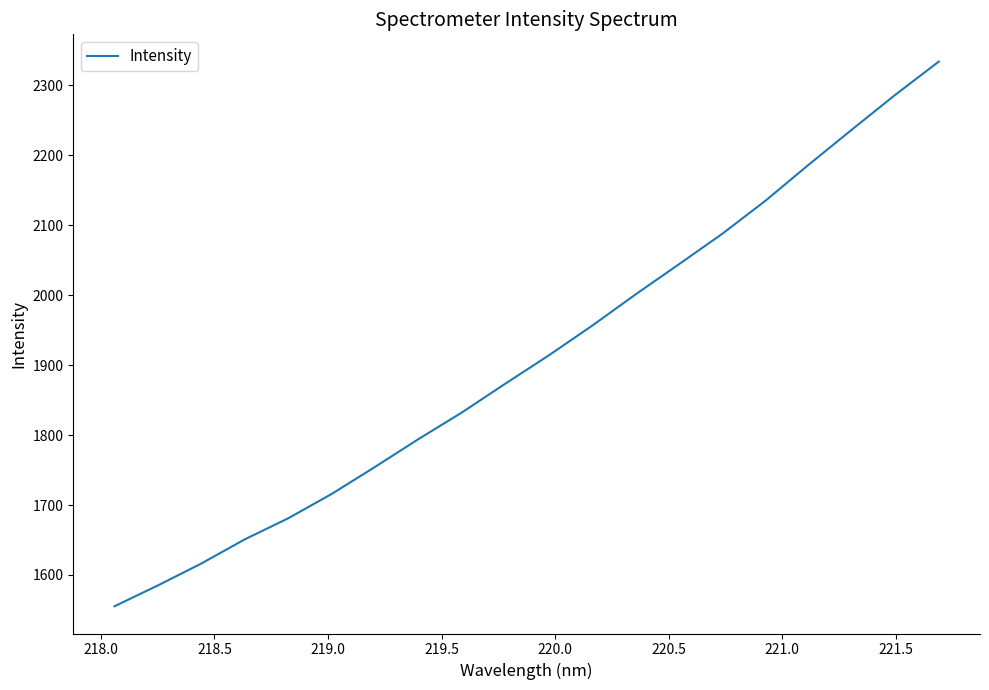

What is the greatest value displayed?

2333.8